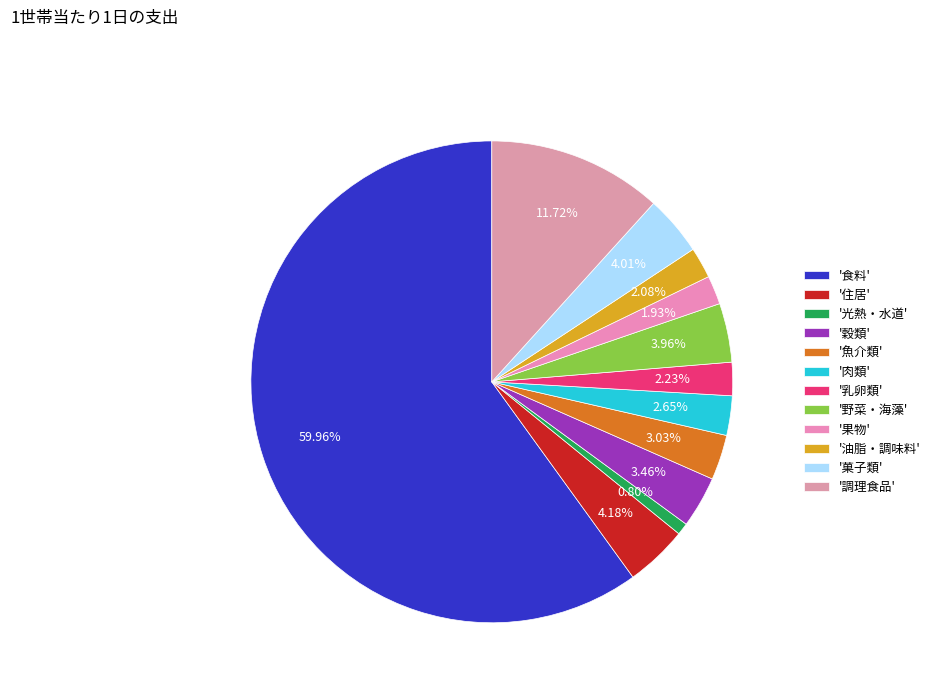

Which category has the smallest portion of the pie?

'光熱・水道'